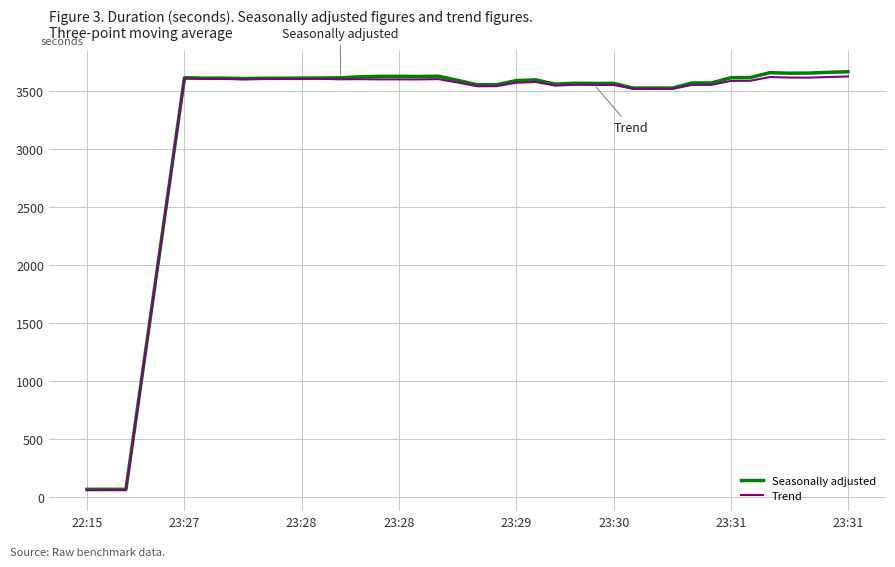

What is the sum of all Seasonally adjusted values?

130023.1